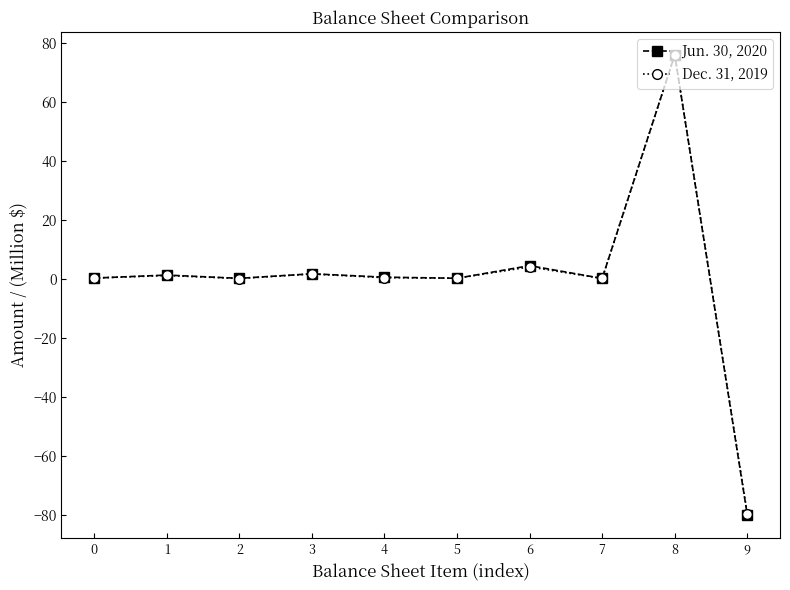

At which category is the sum across all series the highest?

8